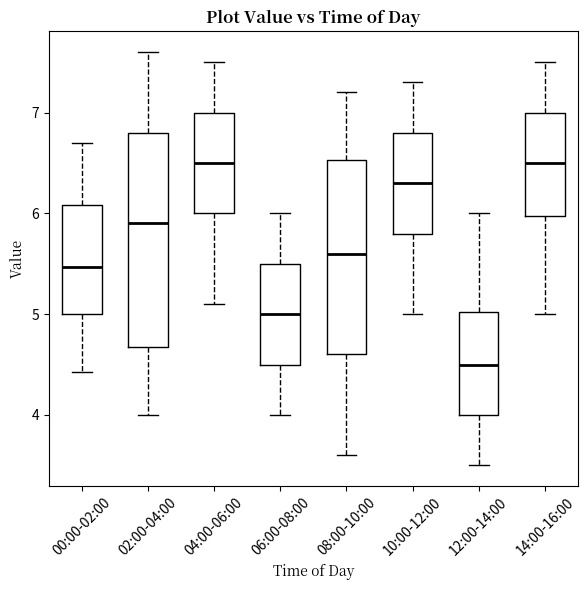

Where does the median line of the box for 10:00-12:00 sit on the y-axis? The values are not printed on the chart, so give them approximately, as read against the axis.

6.3